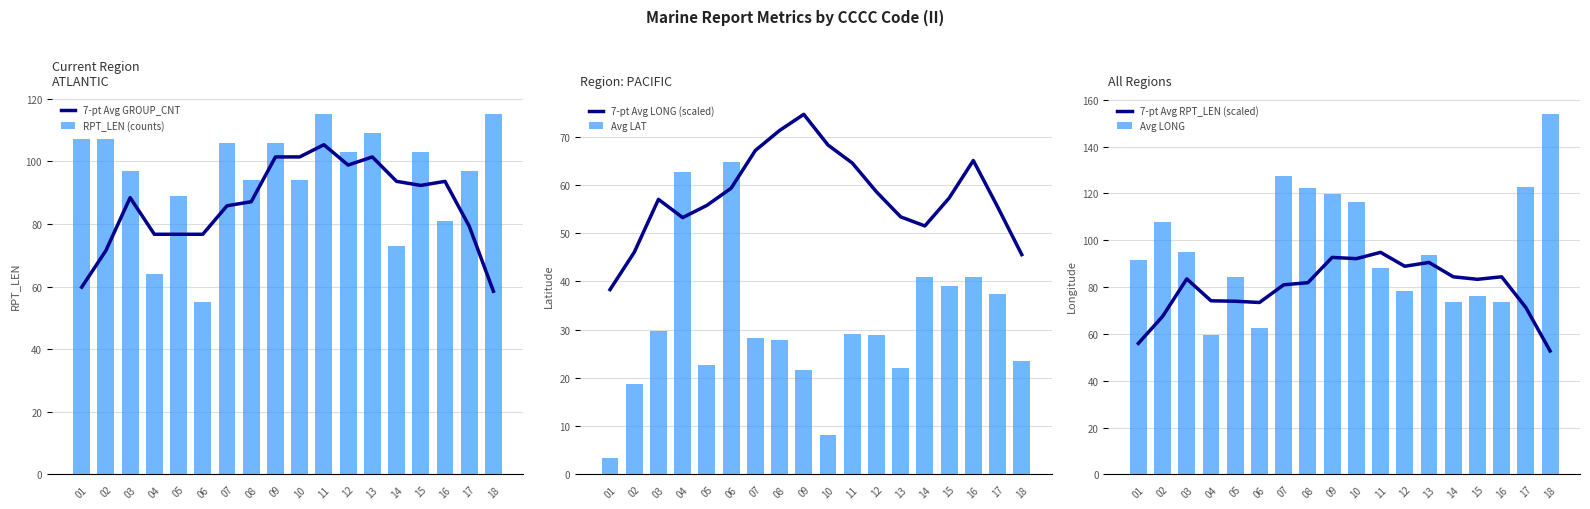

What is the average value of the Avg LAT series?

30.5